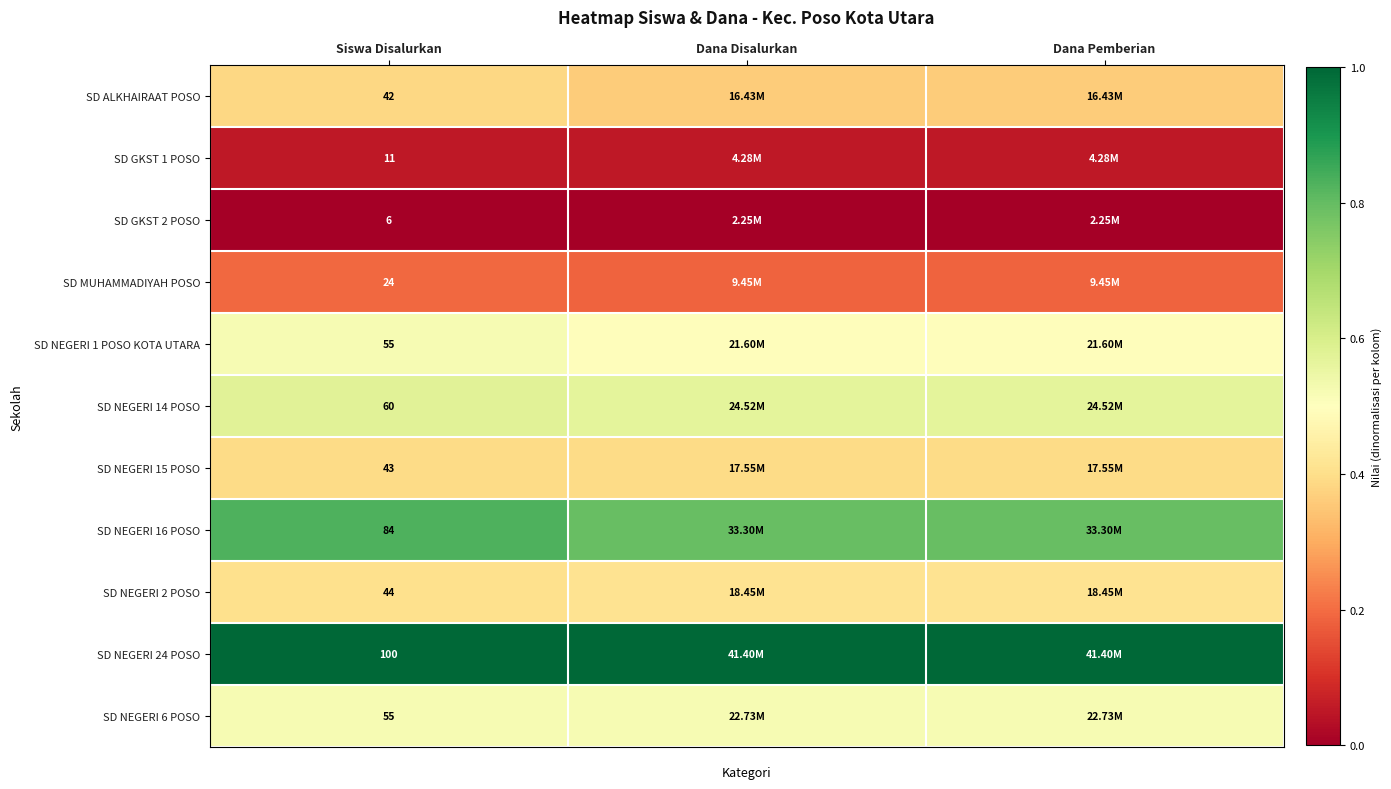

List the series in order of their peak value, lowest first.

SD GKST 2 POSO, SD GKST 1 POSO, SD MUHAMMADIYAH POSO, SD ALKHAIRAAT POSO, SD NEGERI 15 POSO, SD NEGERI 2 POSO, SD NEGERI 1 POSO KOTA UTARA, SD NEGERI 6 POSO, SD NEGERI 14 POSO, SD NEGERI 16 POSO, SD NEGERI 24 POSO